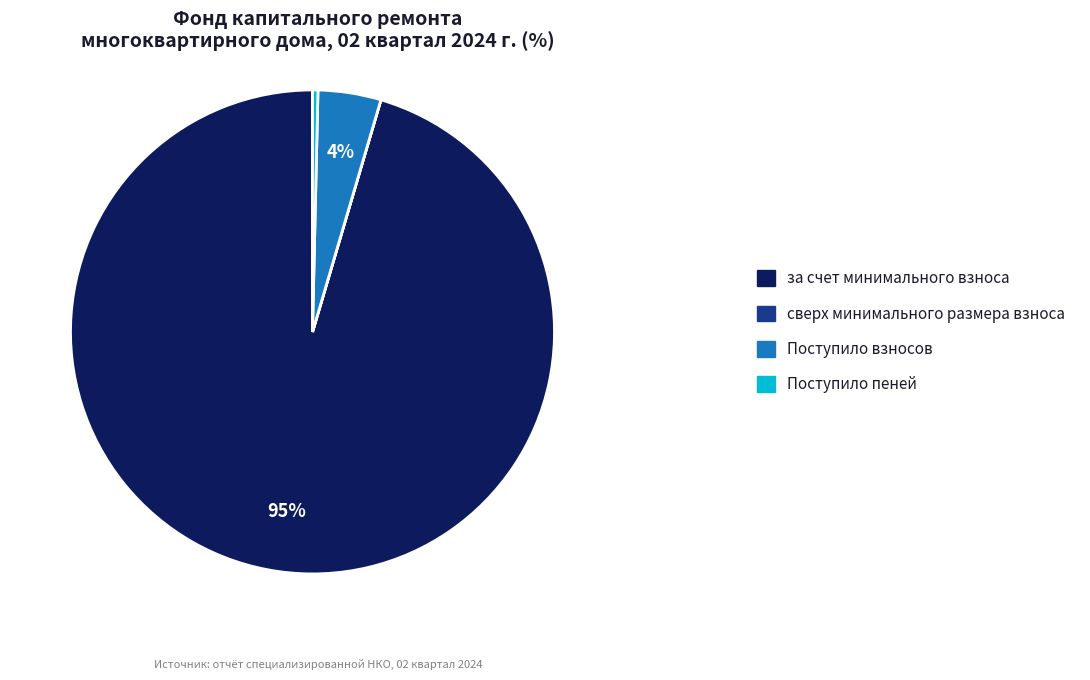

Which category has the biggest portion of the pie?

за счет минимального взноса